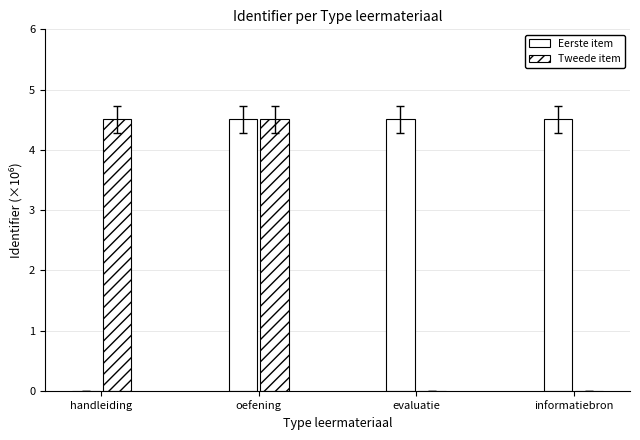

Which series has the largest total across all categories?

Eerste item